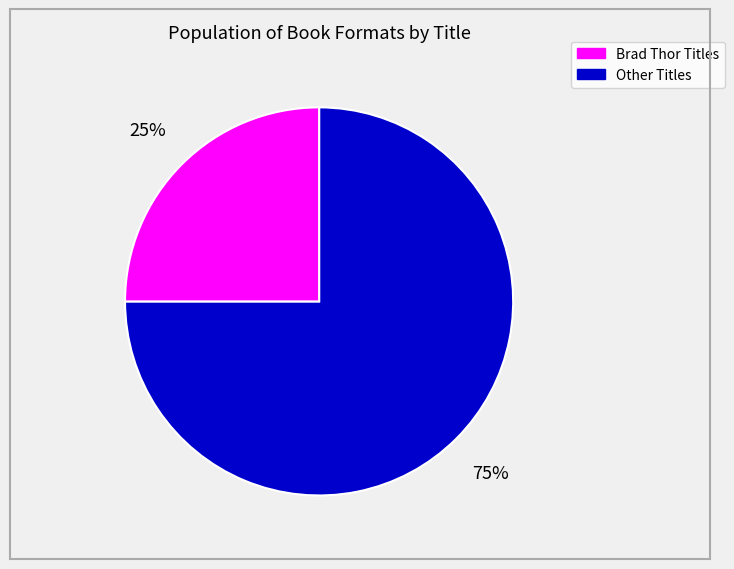

Is there a majority slice in this chart?

Yes